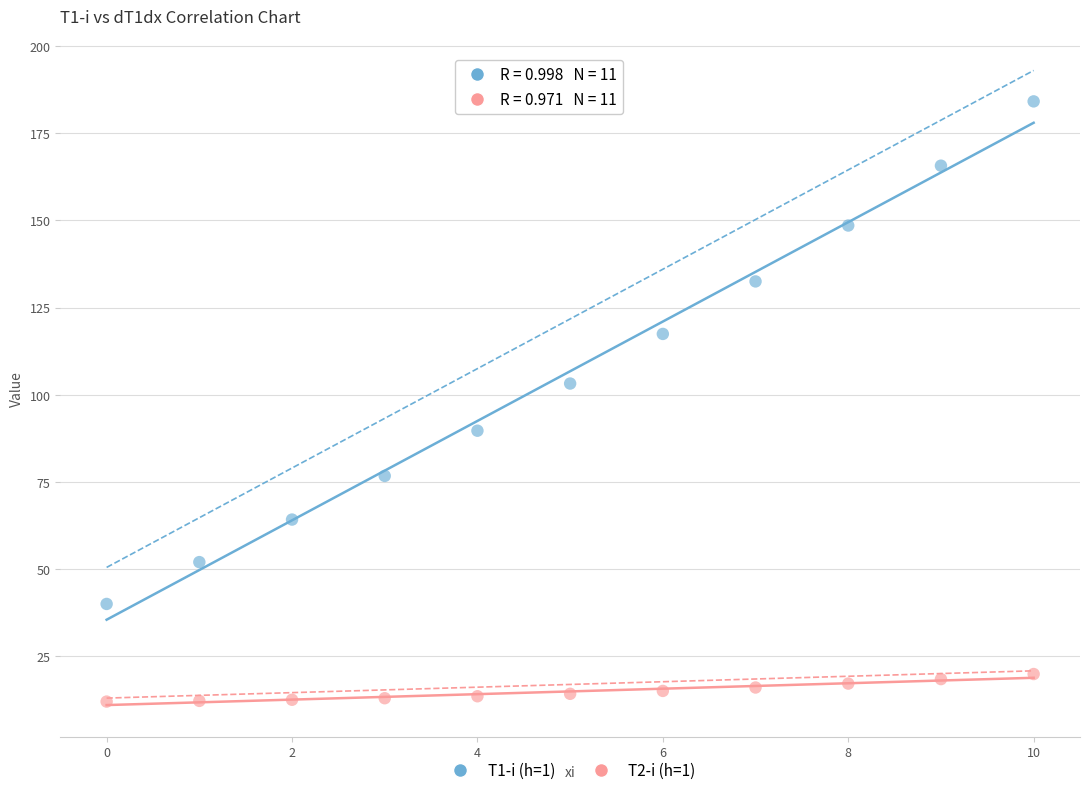

Across all series, what Y value is closest to 98?

103.2